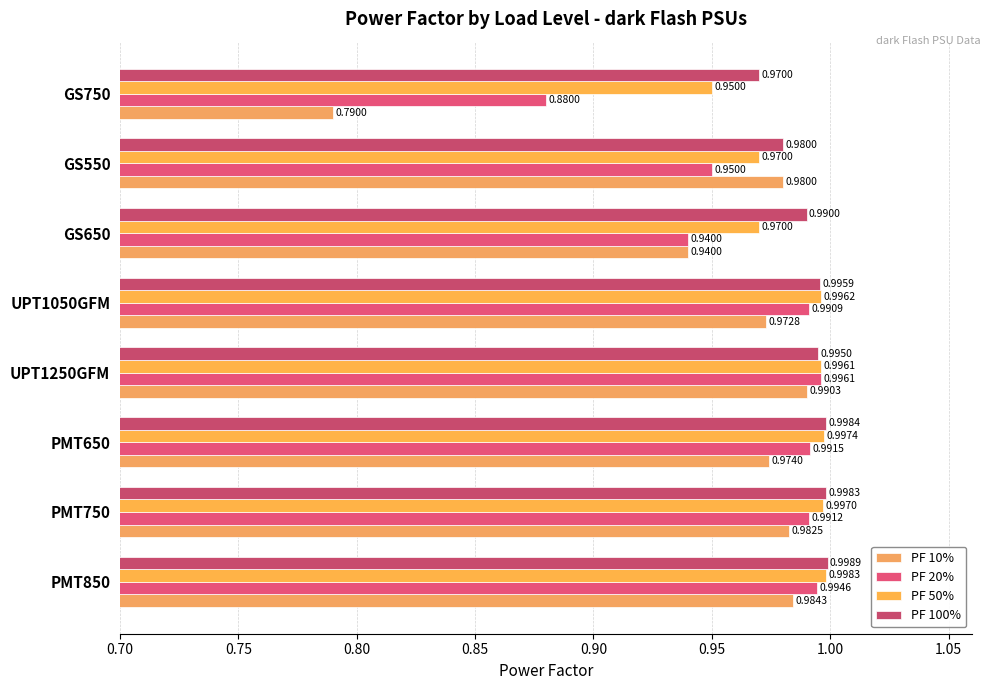

At how many categories does at least one series exceed 0?

8